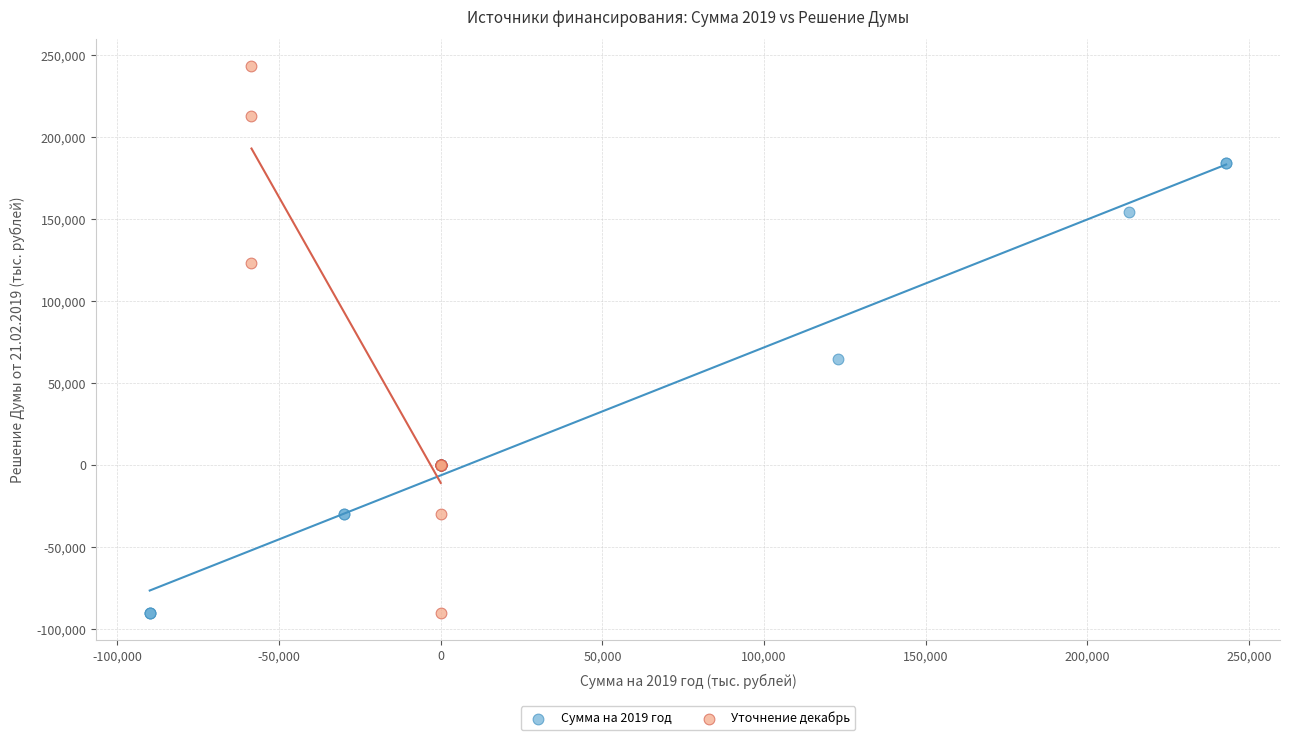

Which series reaches the maximum Y coordinate?

Уточнение декабрь